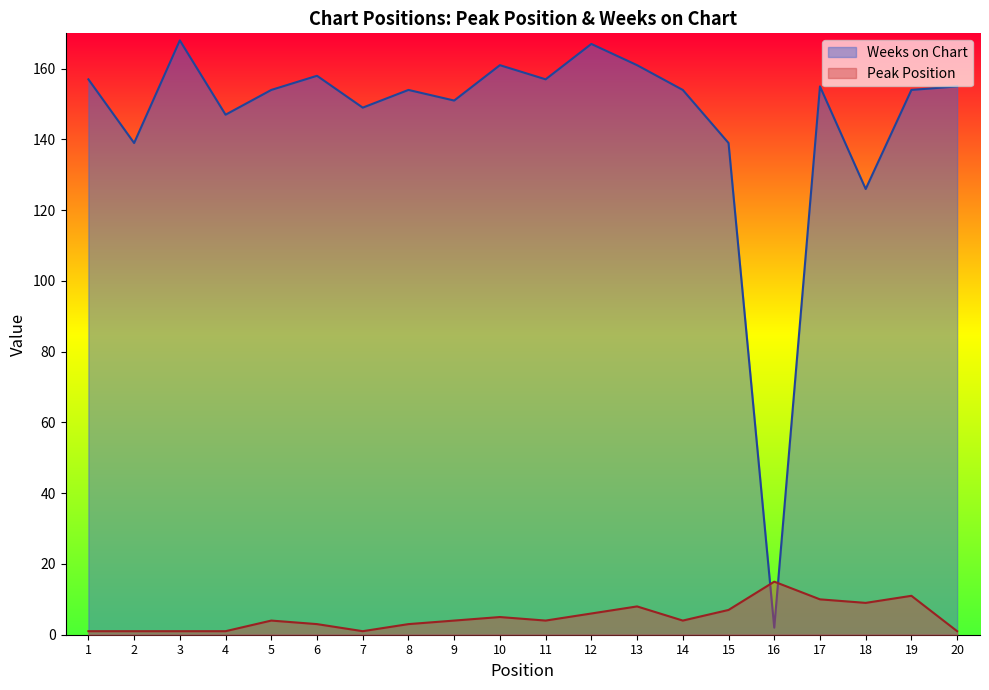

How many series are shown in this chart?

2